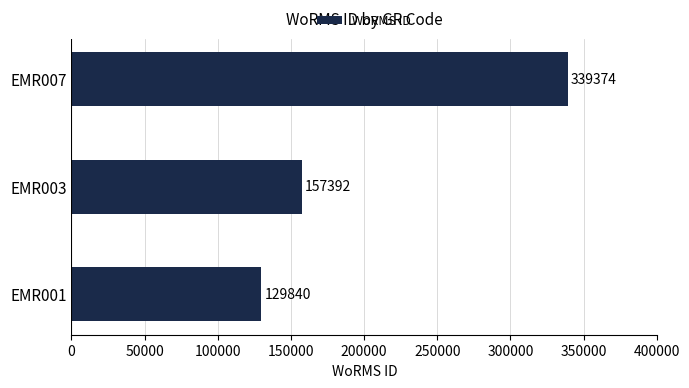

List the labels in order of value, smallest first.

EMR001, EMR003, EMR007